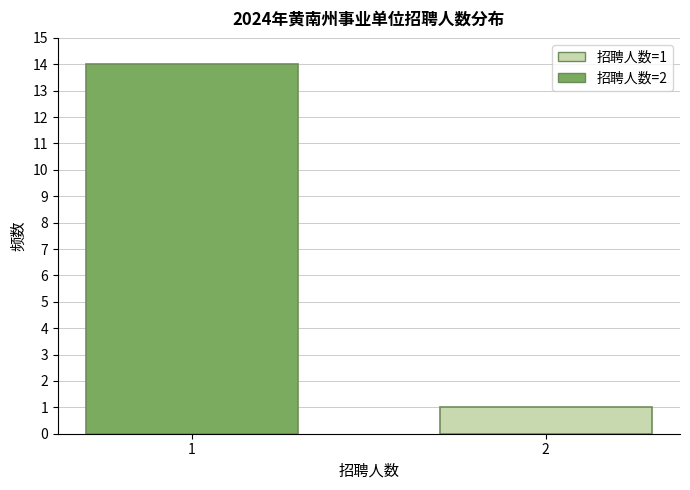

Reading left to right, transcribe all the data shown in this chart.

14	1